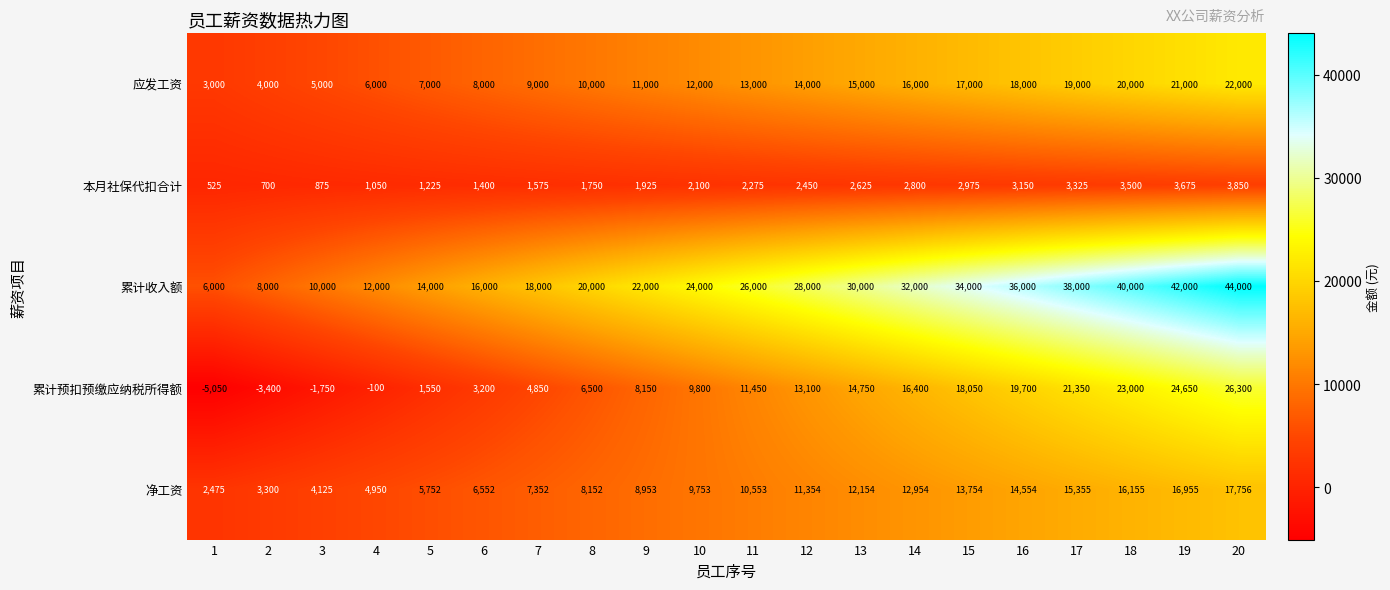

What is the total value across all series at 17?

97030